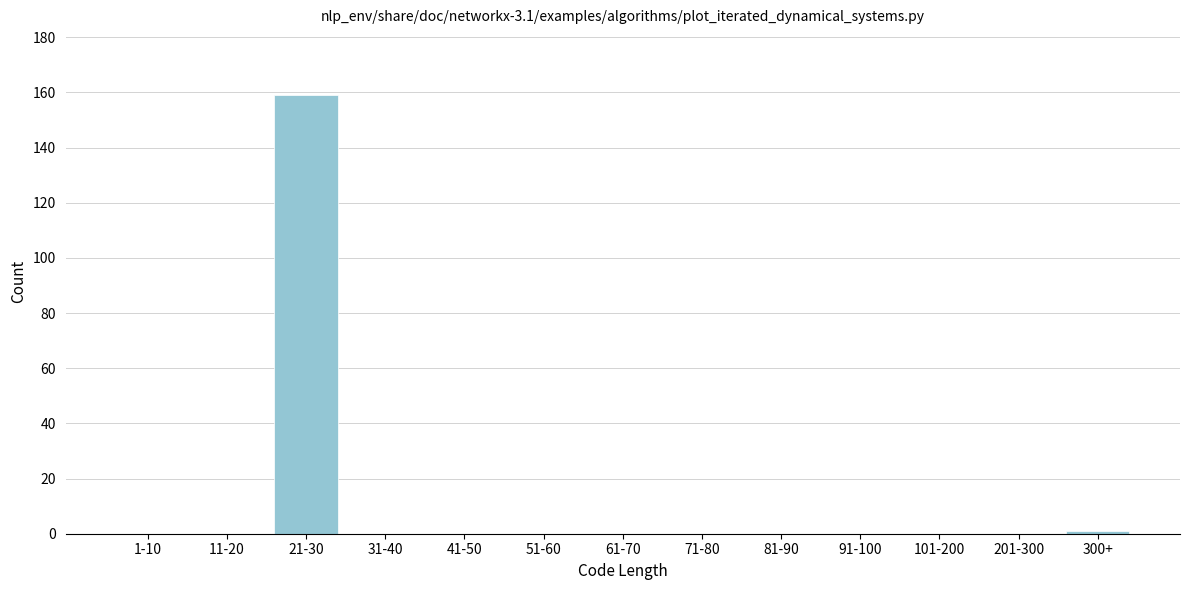

Reading left to right, extract all data points from this chart.

1-10=0	11-20=0	21-30=159	31-40=0	41-50=0	51-60=0	61-70=0	71-80=0	81-90=0	91-100=0	101-200=0	201-300=0	300+=1